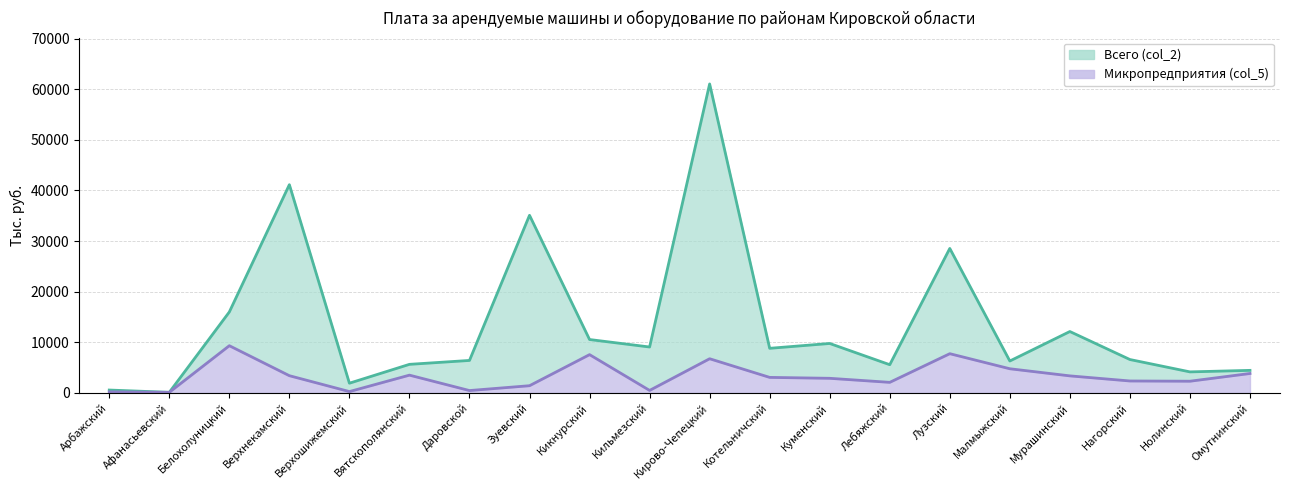

Reading right to left, what are all the values shown in this chart?

Всего (col_2): 4435.5	4135.0	6578.2	12111.6	6284.9	28533.4	5553.7	9750.7	8793.9	61047.5	9052.6	10530.5	35084.8	6397.2	5625.4	1897.6	41136.9	15977.9	95.3	547.6
Микропредприятия (col_5): 3817.4	2291.4	2338.0	3347.1	4753.4	7731.2	2066.8	2865.4	3047.1	6733.4	471.8	7544.9	1402.5	446.2	3490.7	244.5	3382.0	9310.8	95.3	187.4